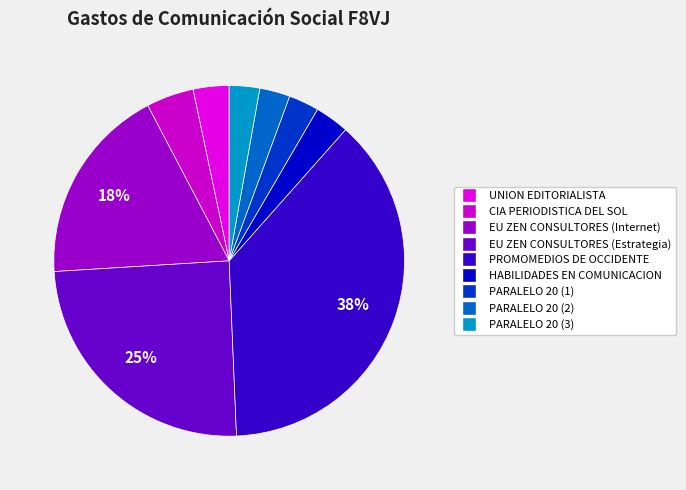

How many segments does this pie chart have?

9